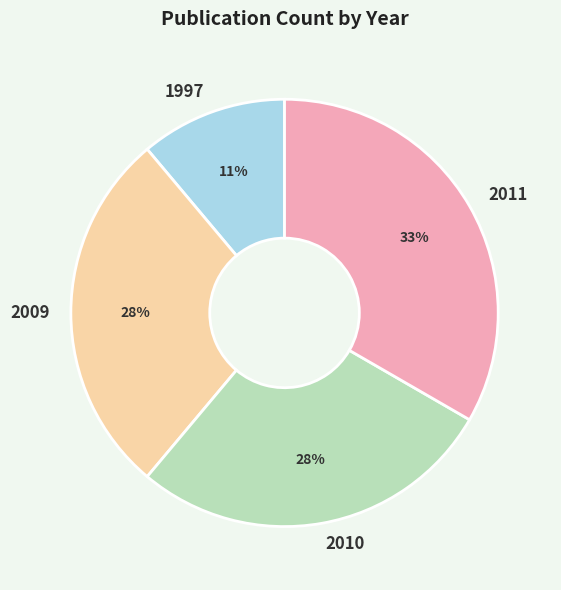

To the nearest percent, what is the combined percentage of 2011 and 2010?

61%